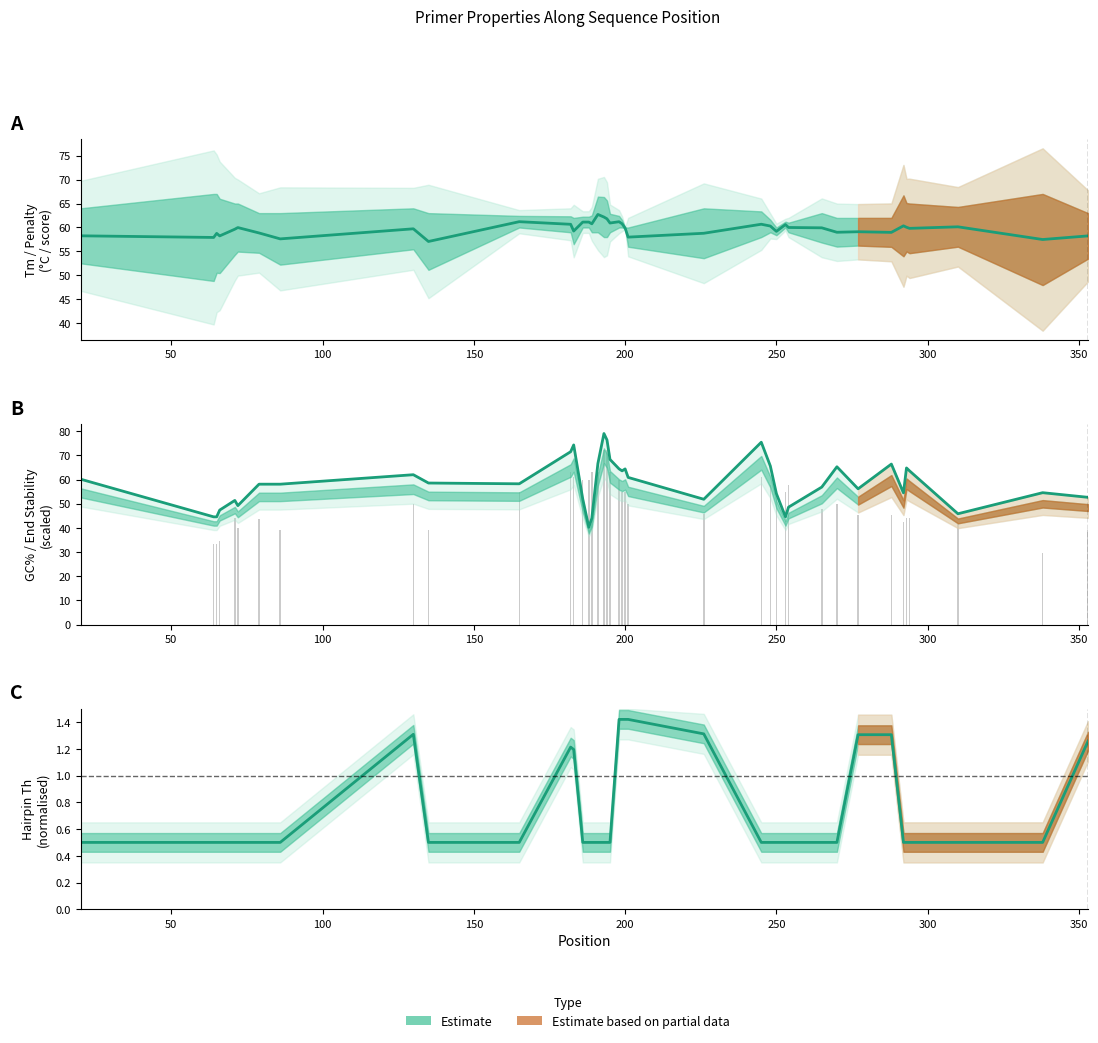

Does the chart contain any negative values?

No